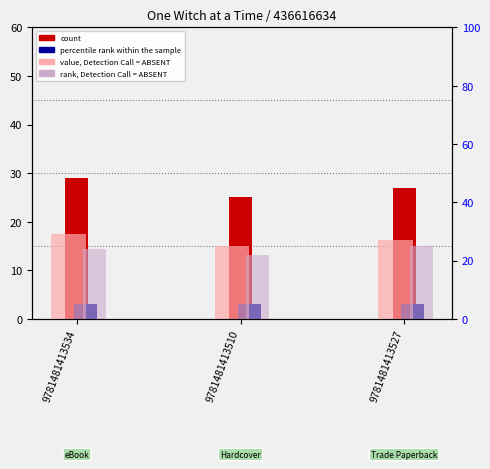

How many bars are there in total?

12